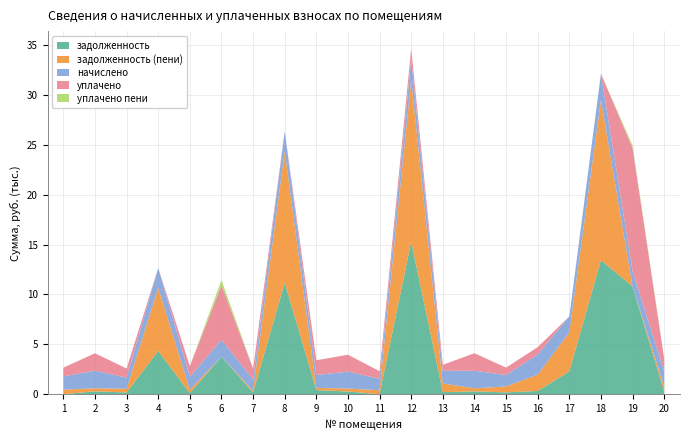

Reading left to right, list all the values displayed in this chart.

задолженность: 12.6	290.5	182.6	4336.9	119.2	3756.6	182.6	11197.2	416.9	280.0	9.8	15305.3	208.9	291.1	188.7	334.7	2298.5	13446.8	10810.0	251.4
задолженность (пени): 452.9	304.5	379.0	6330.4	344.3	0.0	191.4	13190.8	222.5	293.5	391.7	16243.9	873.6	305.1	598.2	1633.9	3900.8	16066.3	0.0	518.1
начислено: 1321.0	1765.0	1109.0	1993.6	1289.3	1701.0	1109.0	1993.6	1289.3	1701.0	1146.5	2027.6	1268.9	1765.0	1146.5	2027.6	1602.4	2619.5	1530.9	1527.5
уплачено: 880.7	1751.0	912.6	0.0	1064.2	5462.2	1100.2	0.0	1483.8	1687.5	764.6	1089.0	604.3	1751.0	737.0	728.4	0.0	0.0	12340.9	1260.8
уплачено пени: 0.0	0.0	0.0	0.0	0.0	531.8	0.0	0.0	0.0	0.0	0.0	0.0	0.0	0.0	0.0	0.0	0.0	0.0	258.4	0.0